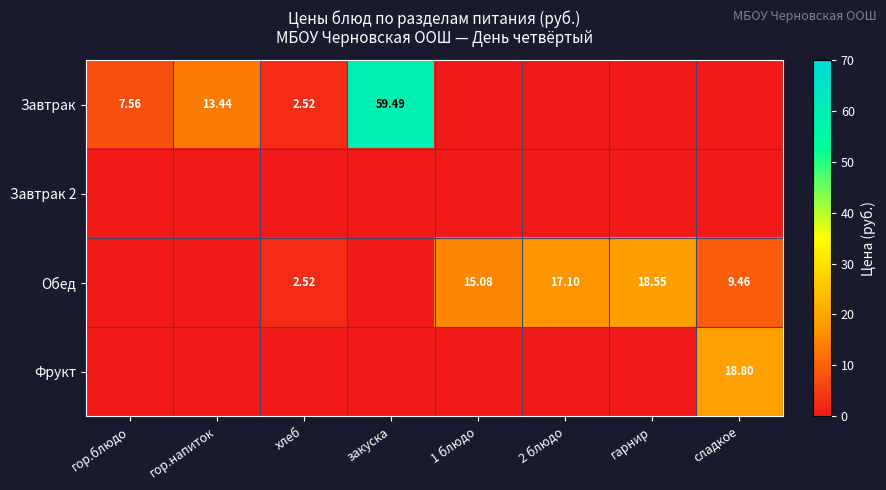

Where does the Завтрак series first go above 2?

гор.блюдо